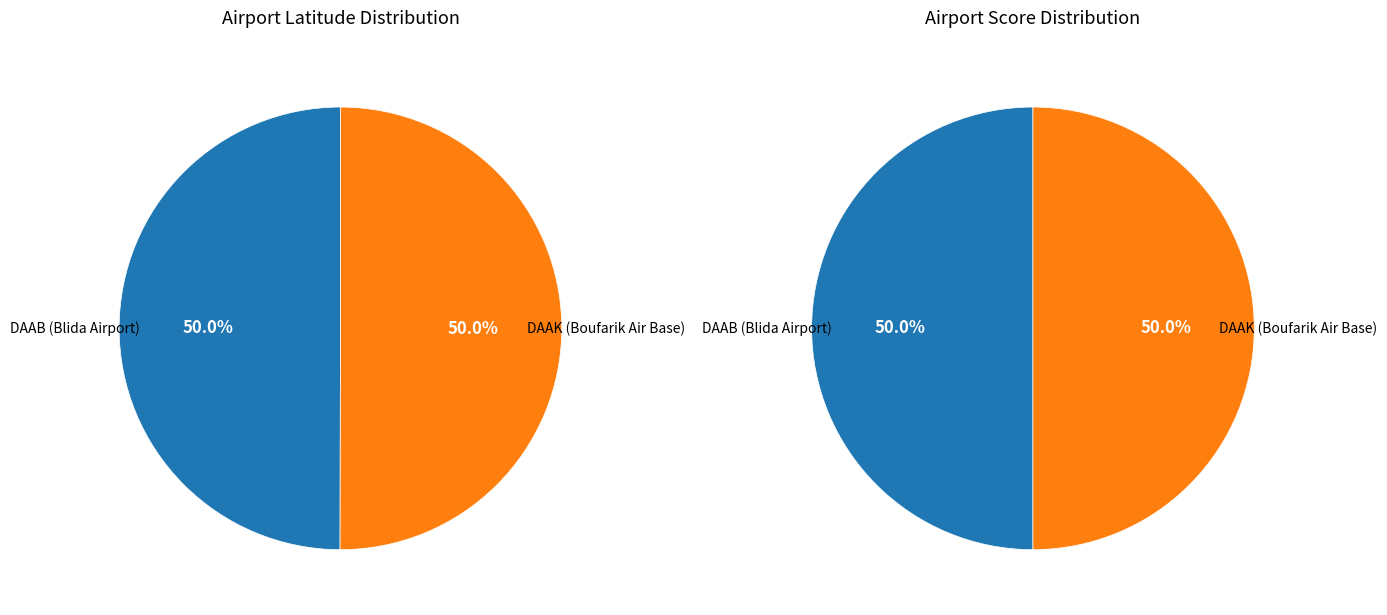

What percentage is NOT represented by DAAB (Blida Airport)?

50.0%